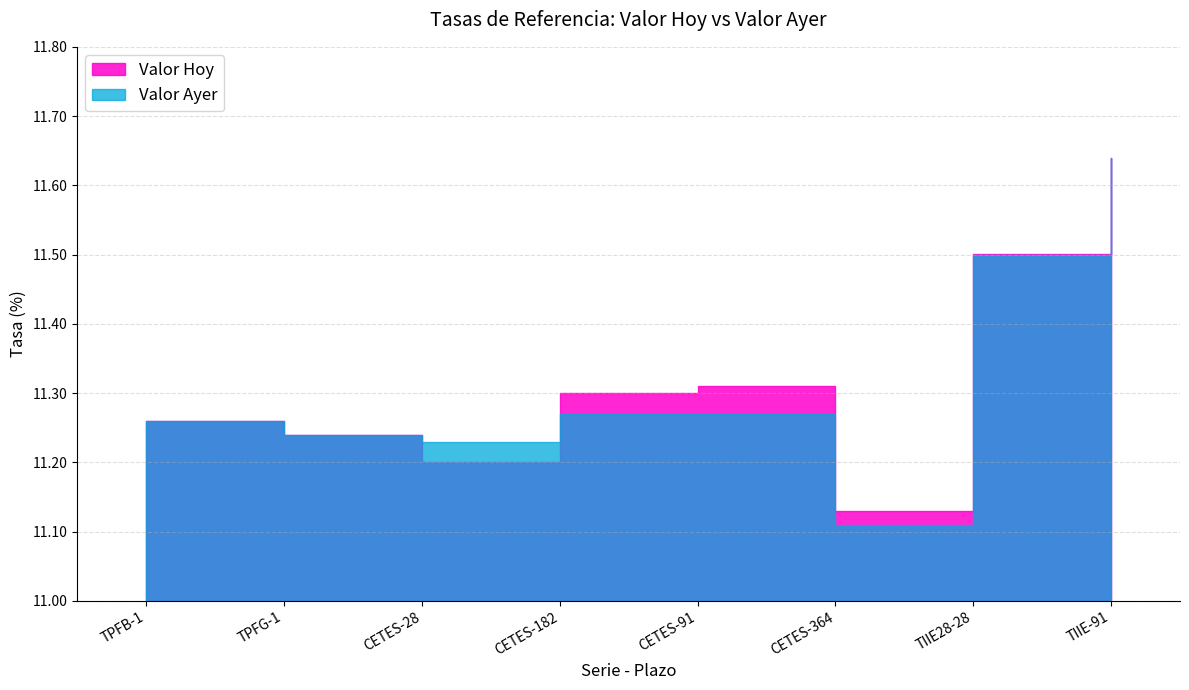

What is the sum of the Valor Hoy values at TIIE28-28 and CETES-182?

22.8